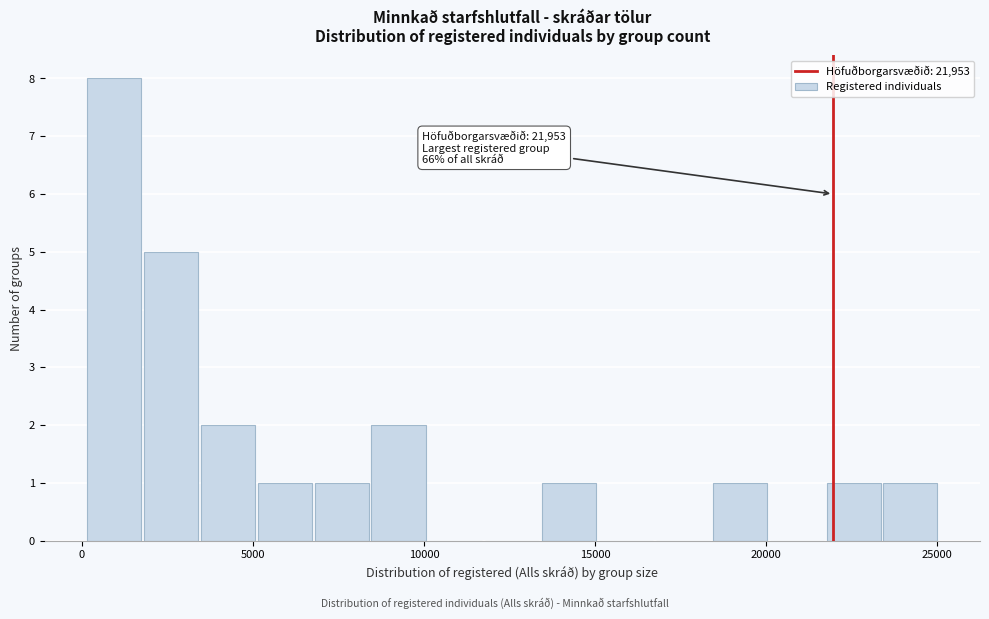

Read against the x-axis, roughly where is the centre of the tallest bar?

1000